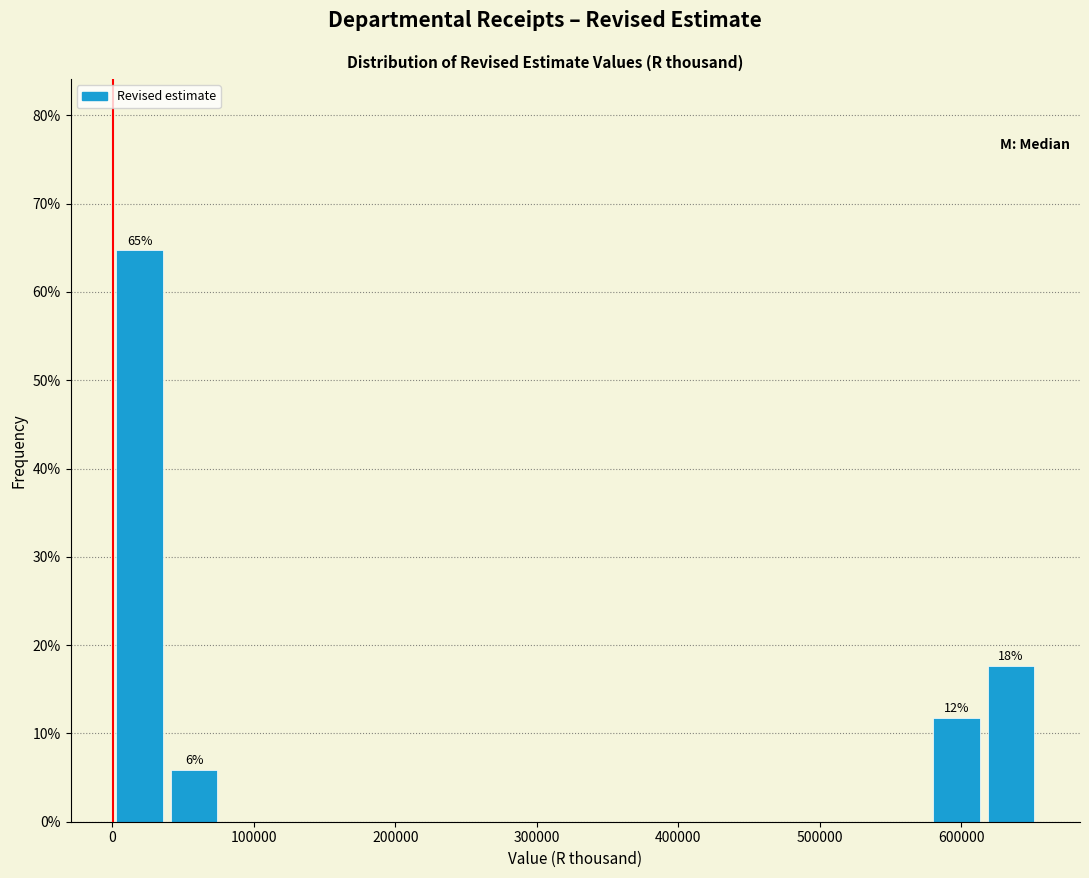

Read against the x-axis, roughly where is the centre of the tallest bar?

20000